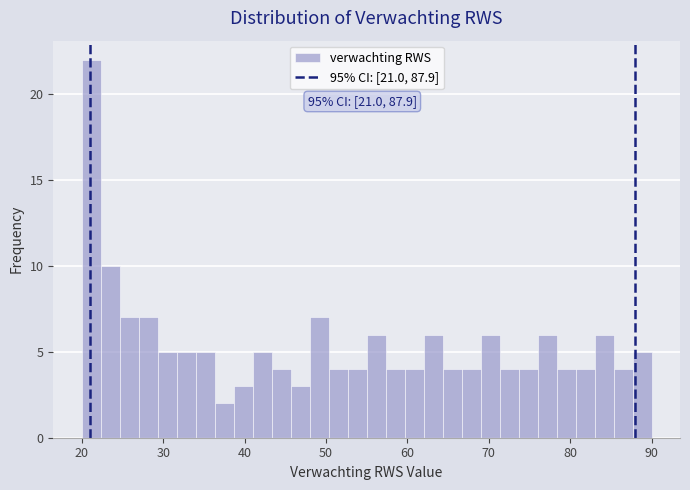

Read against the x-axis, roughly where is the centre of the tallest bar?

21